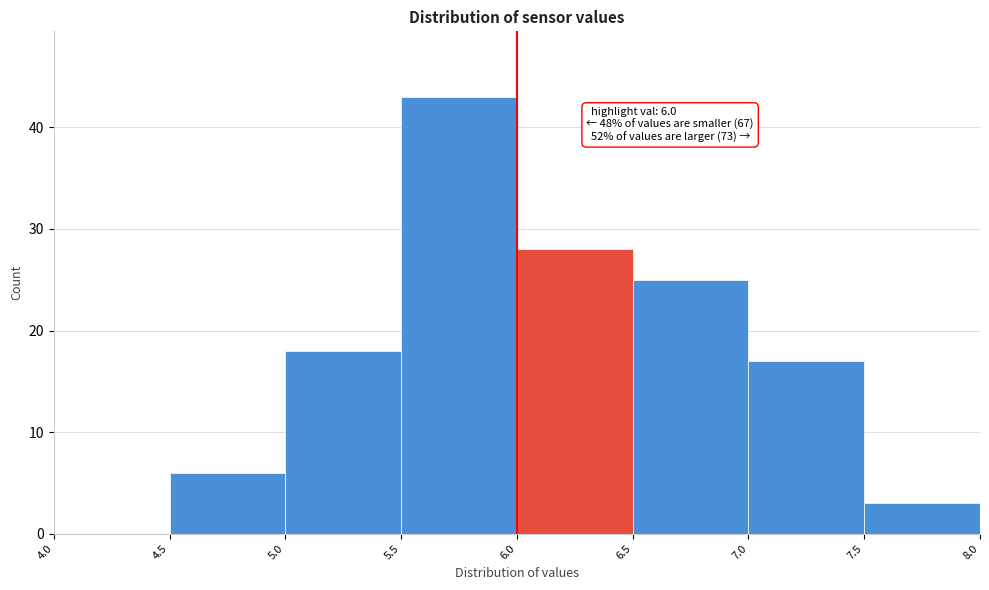

Which range on the x-axis has the tallest bar?

5.5 to 6.0